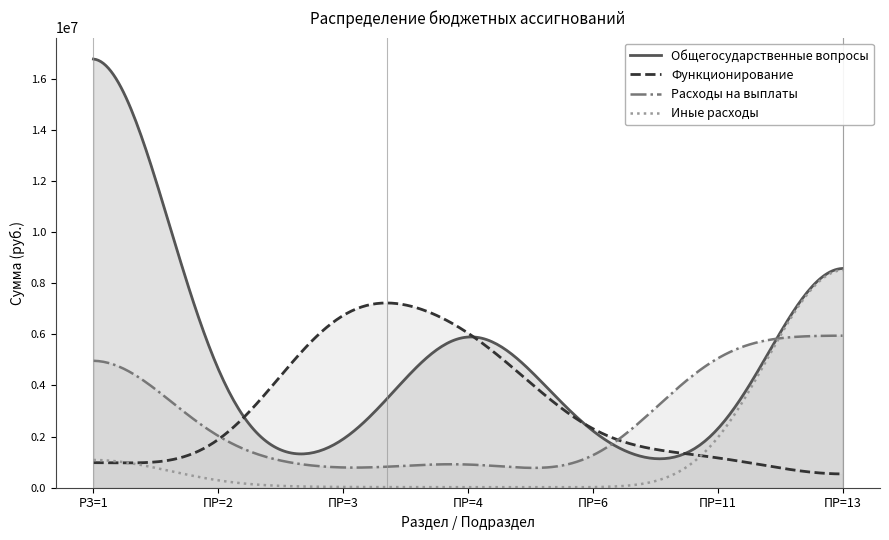

What is the lowest value of the Общегосударственные вопросы series?

1132017.9